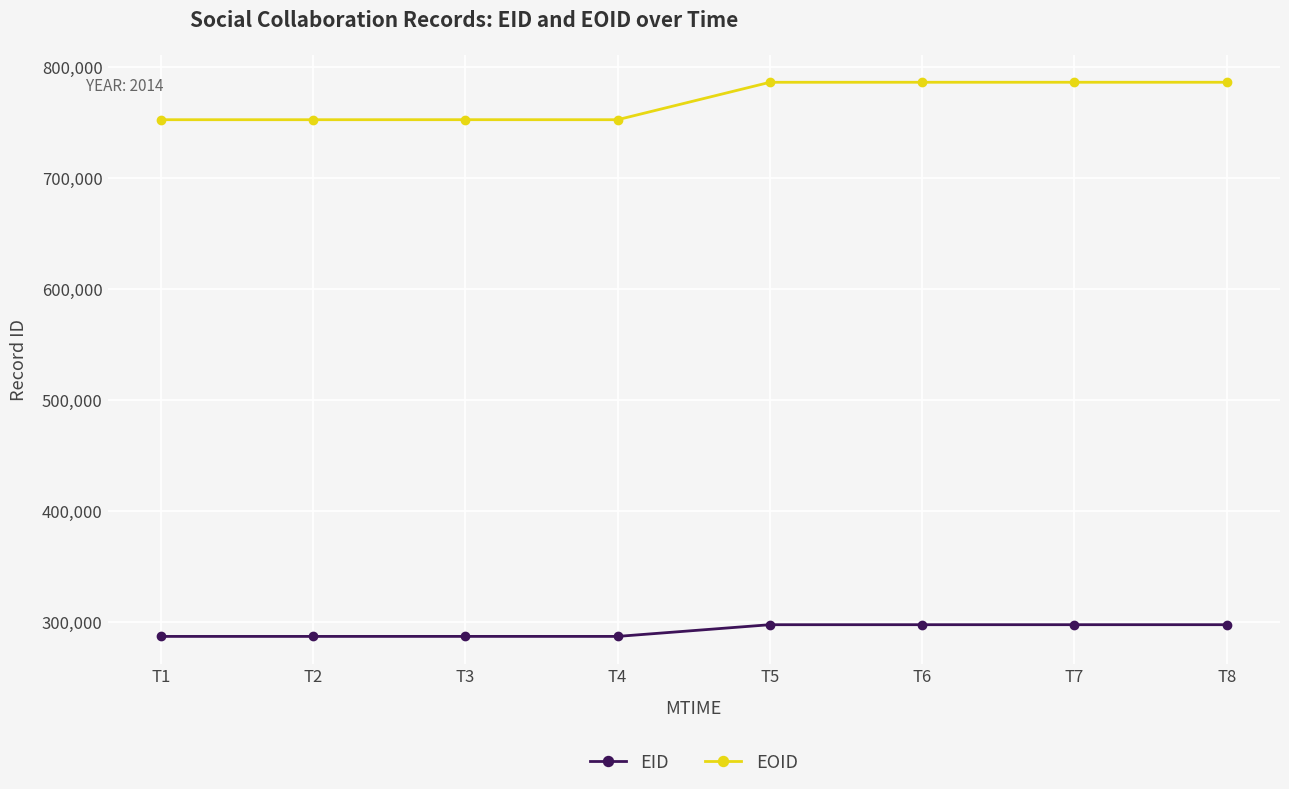

What is the sum of the EID values at T3 and T2?

574614